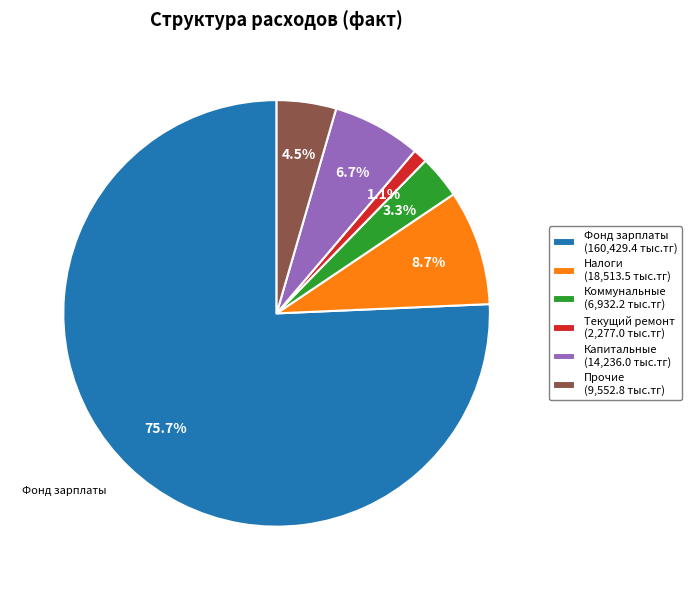

What is the majority slice?

Фонд зарплаты (160,429.4 тыс.тг)